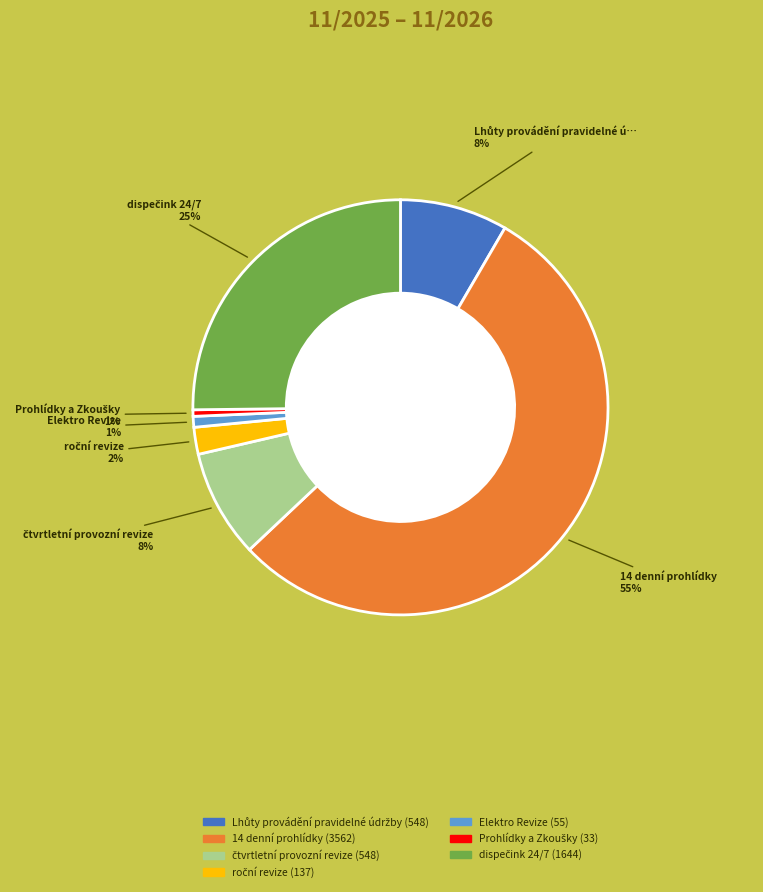

Is there any slice that represents more than half of the pie?

Yes